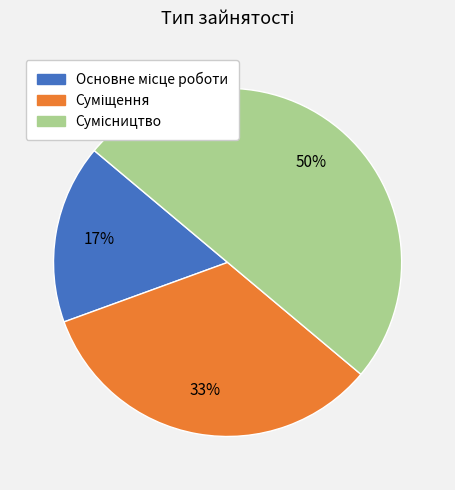

To the nearest percent, what is the average slice percentage?

33%